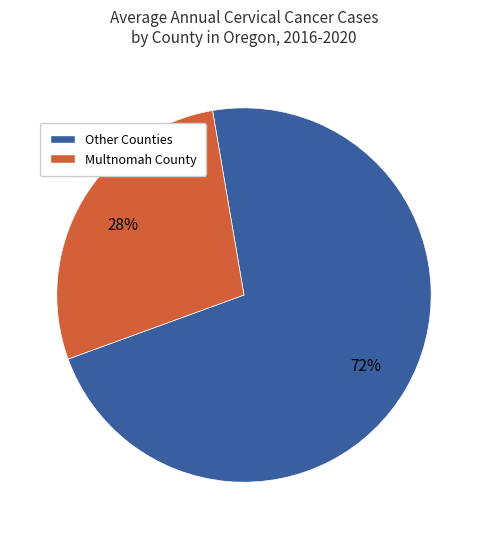

Is it true that Other Counties is 66% of the pie?

False